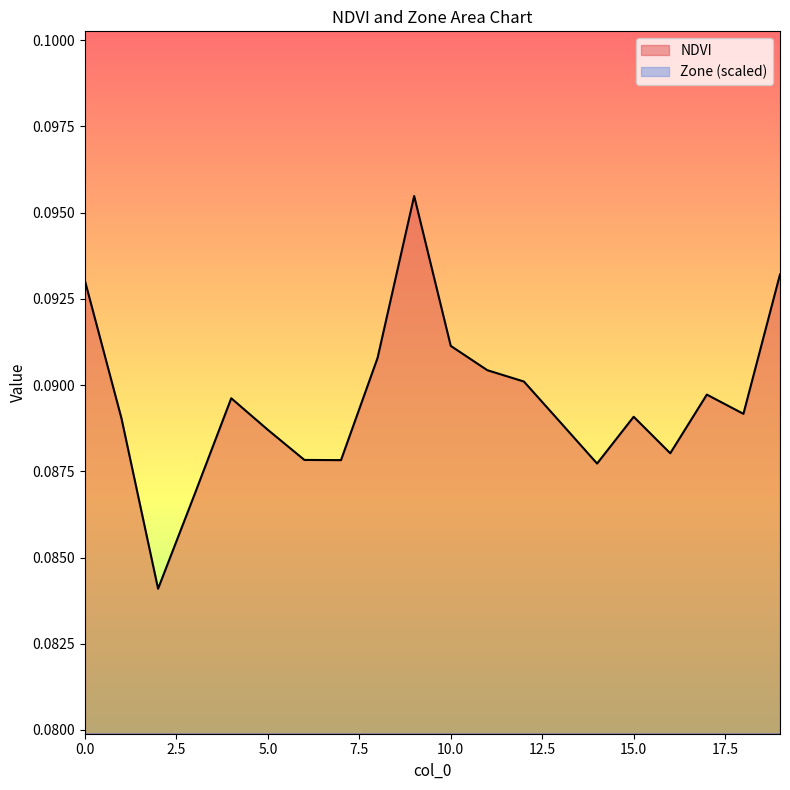

Reading left to right, transcribe all the data shown in this chart.

NDVI: 0.1	0.1	0.1	0.1	0.1	0.1	0.1	0.1	0.1	0.1	0.1	0.1	0.1	0.1	0.1	0.1	0.1	0.1	0.1	0.1
Zone: 0.1	0.1	0.0	0.1	0.1	0.1	0.1	0.1	0.1	0.1	0.1	0.1	0.1	0.1	0.1	0.1	0.1	0.1	0.1	0.1